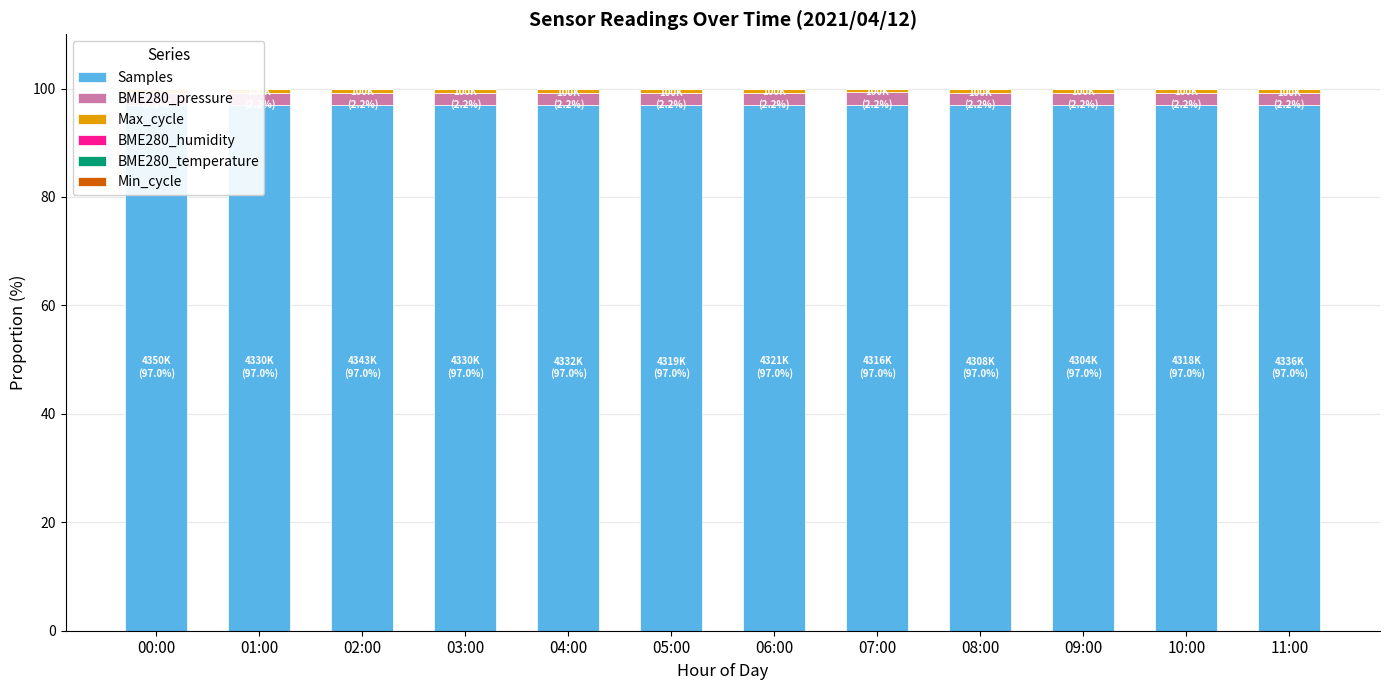

Is the value of Min_cycle at 05:00 greater than the value of Max_cycle at 02:00?

No